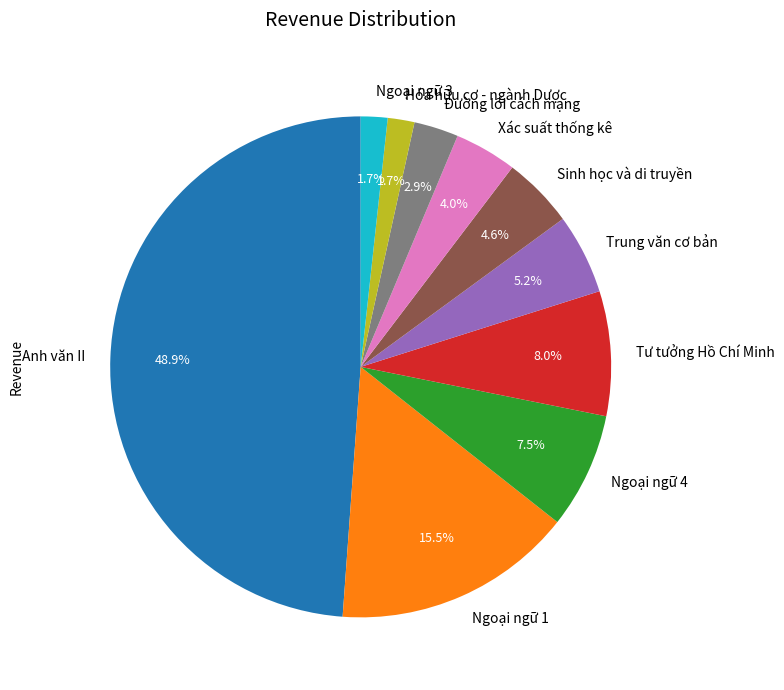

Is Trung văn cơ bản the majority of the pie?

No